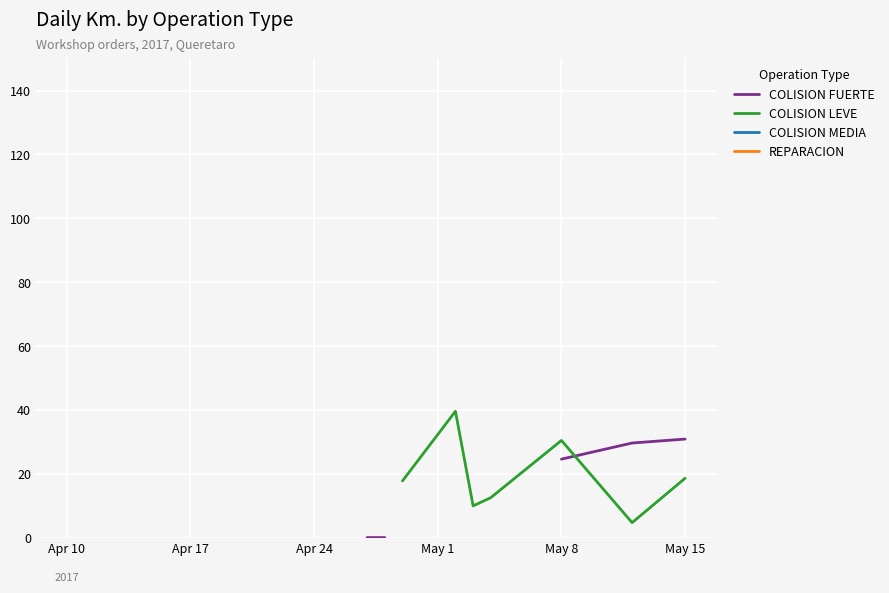

What is the label of the 6th point from the left?

May 15